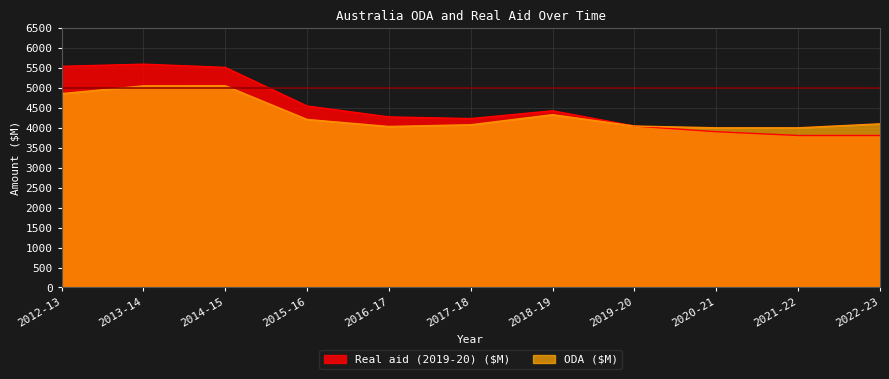

True or false: Real aid (2019-20) ($M) has more than 2 points higher than both neighbors.

False